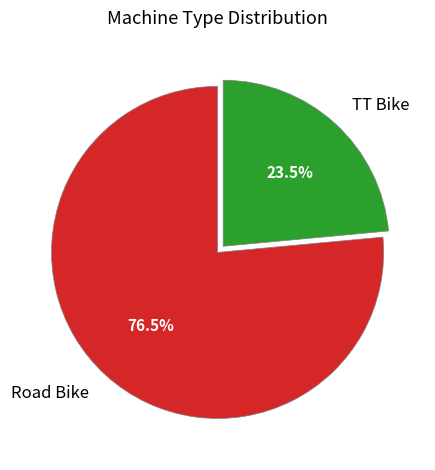

How many segments does this pie chart have?

2